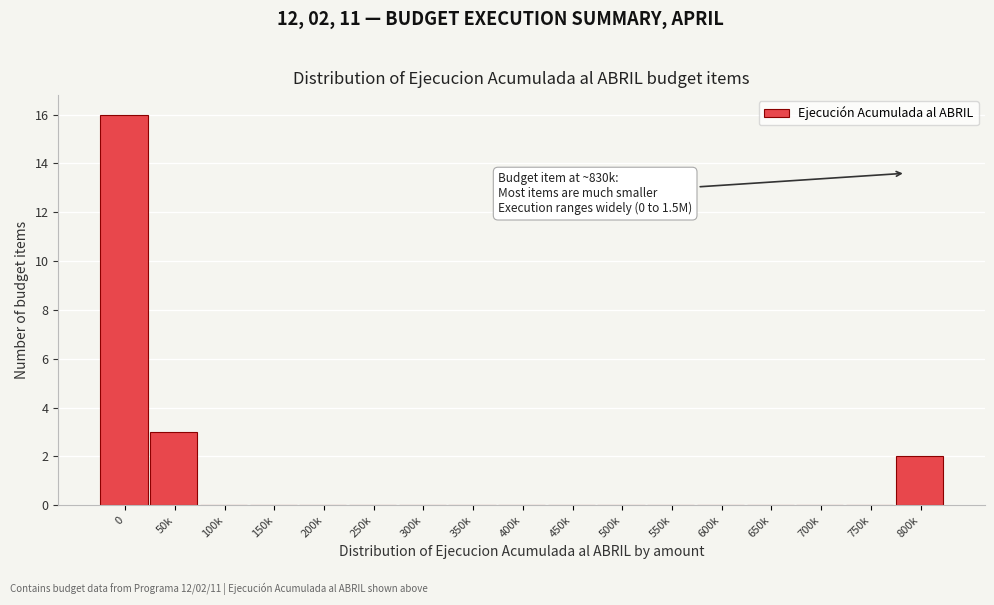

Reading left to right, transcribe all the data shown in this chart.

0=16	50k=3	100k=0	150k=0	200k=0	250k=0	300k=0	350k=0	400k=0	450k=0	500k=0	550k=0	600k=0	650k=0	700k=0	750k=0	800k=2